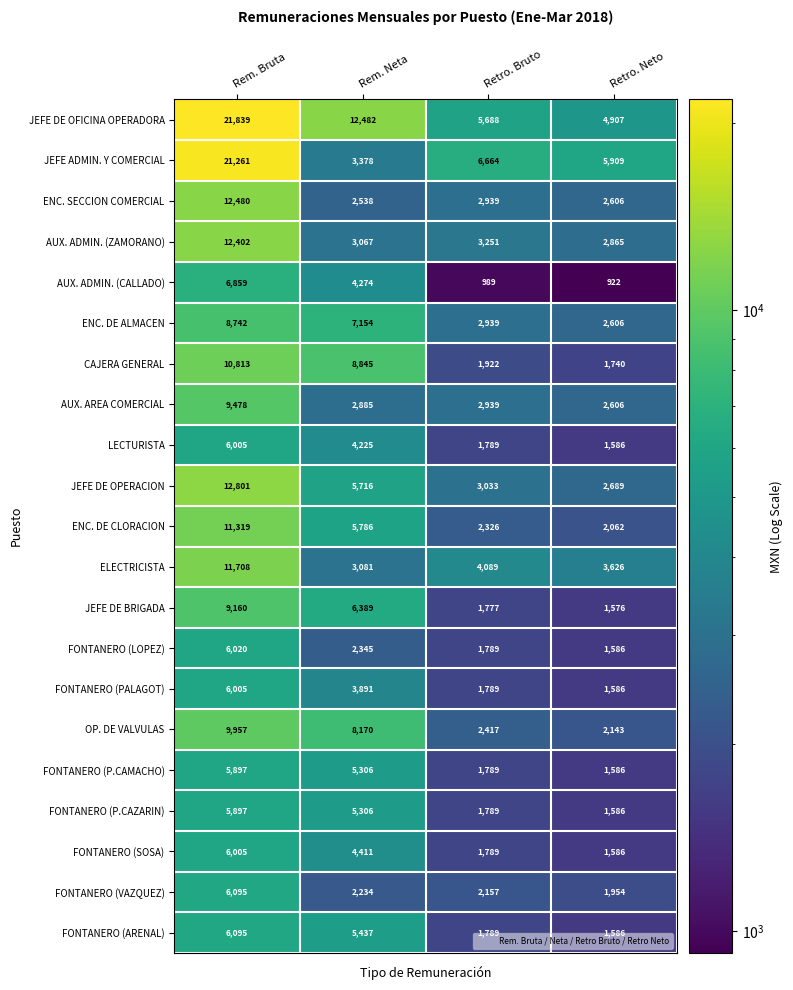

The value of FONTANERO (VAZQUEZ) at Retro. Bruto is 3375. True or false?

False